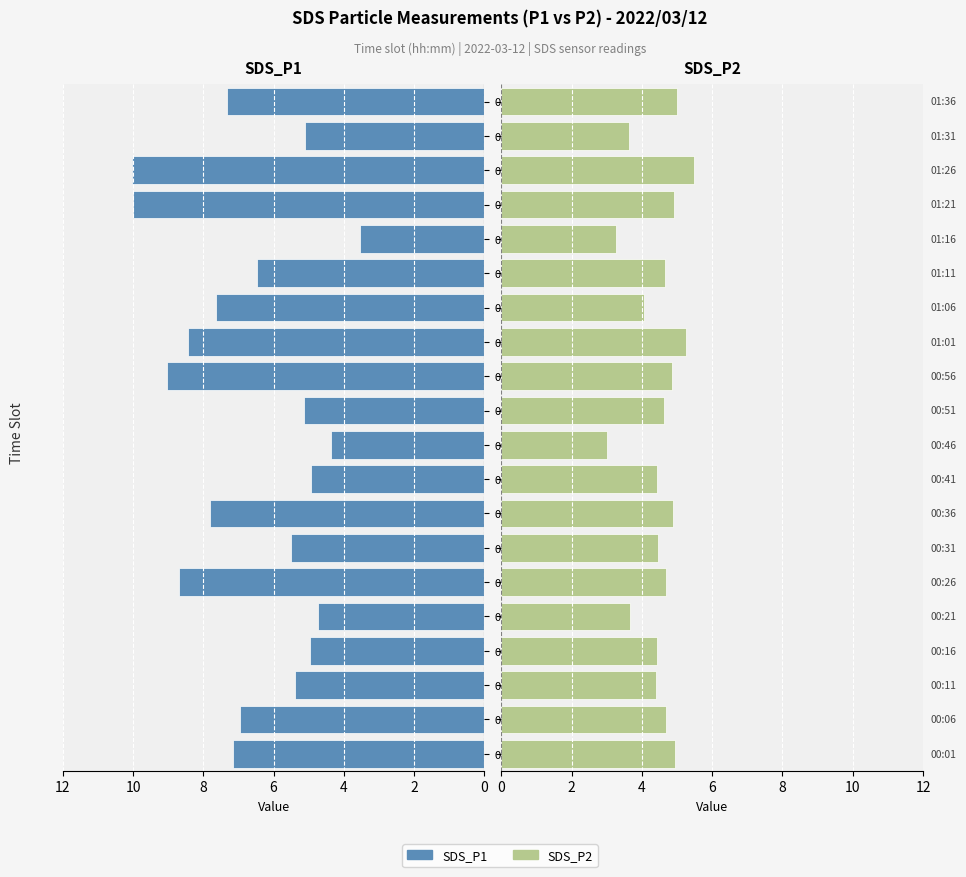

Are the bars grouped side by side (vs. stacked)?

Yes